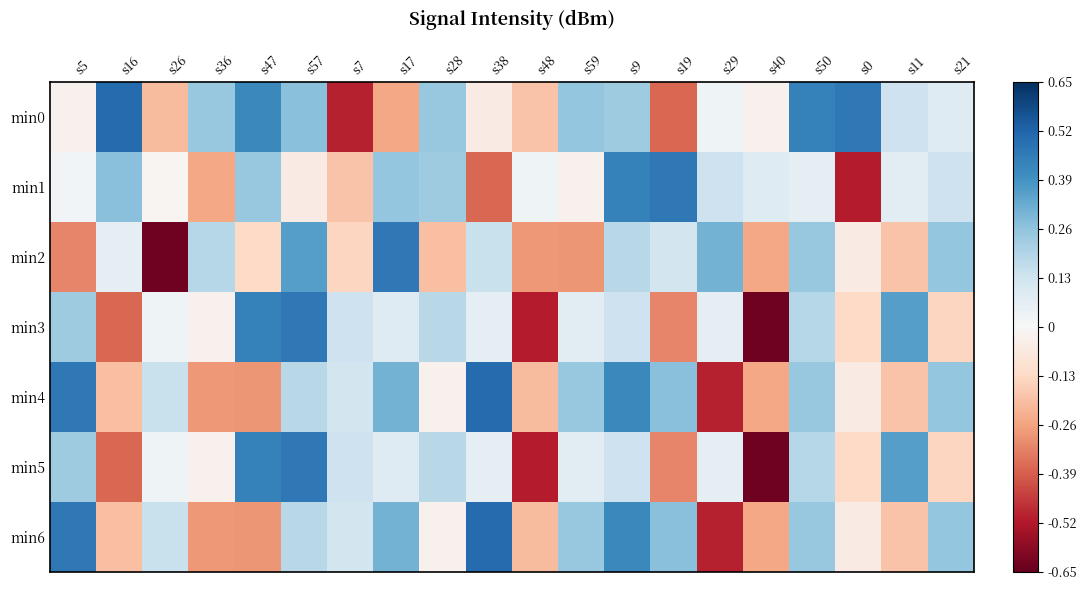

Between s40 and s9, which is larger?

s9